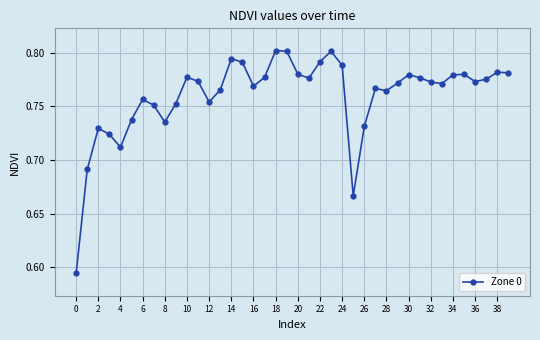

Does the chart have visible grid lines?

Yes